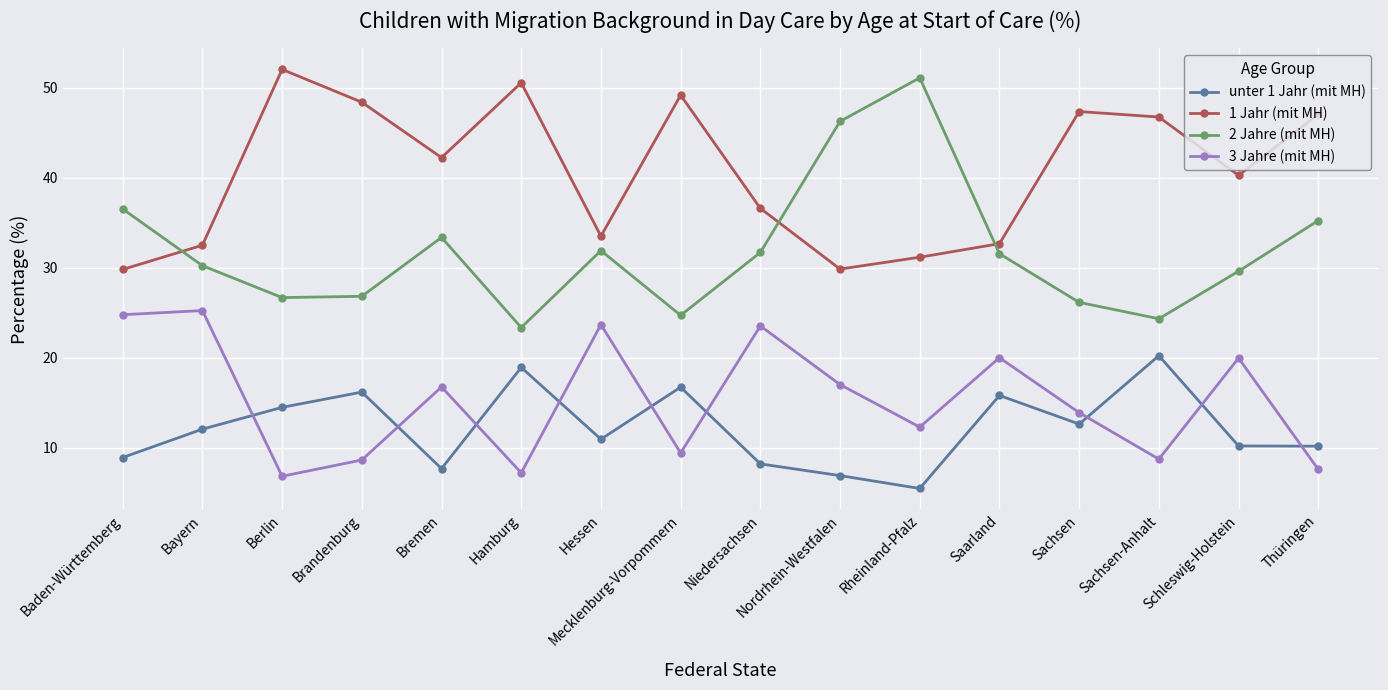

What is the value of the unter 1 Jahr (mit MH) point at the 8th from the left?

16.7